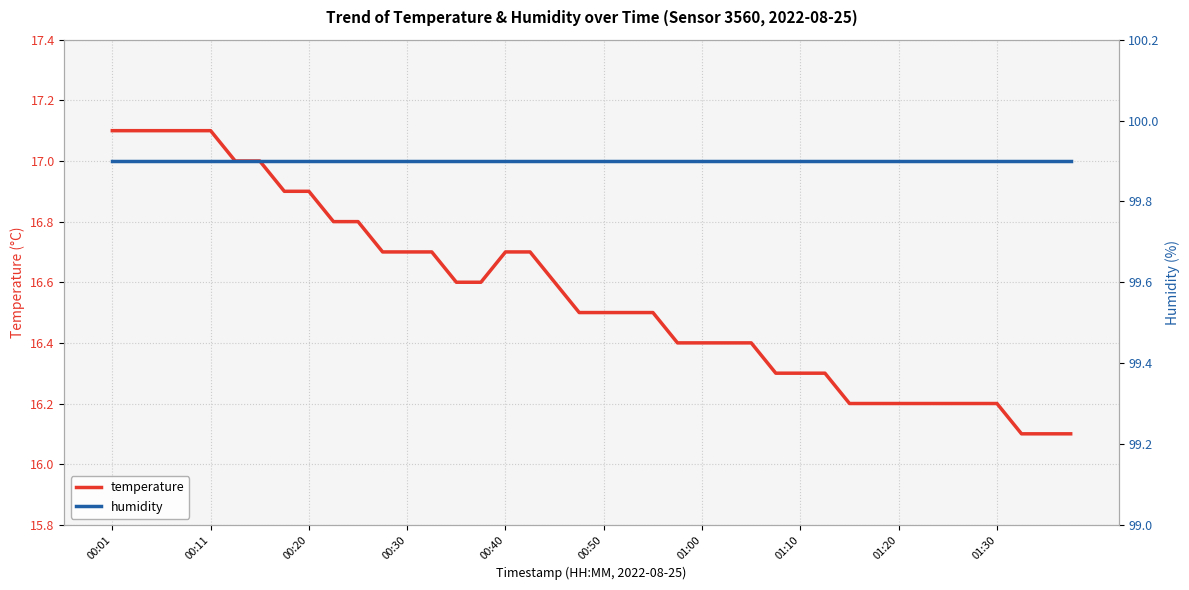

Rank the series by their average value, from highest to lowest.

humidity, temperature